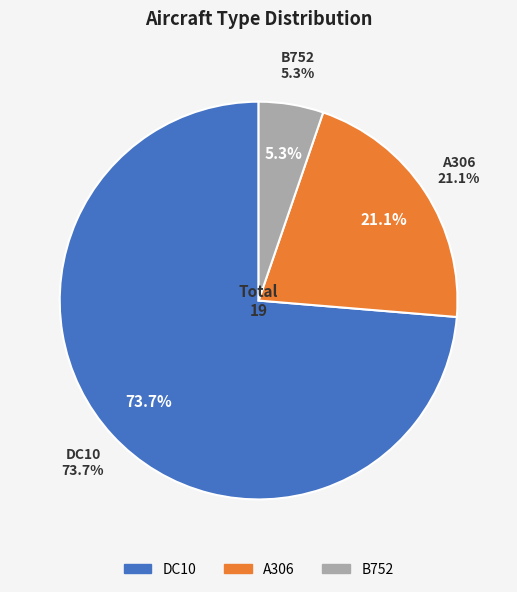

The DC10 slice represents 74% of the pie. True or false?

True